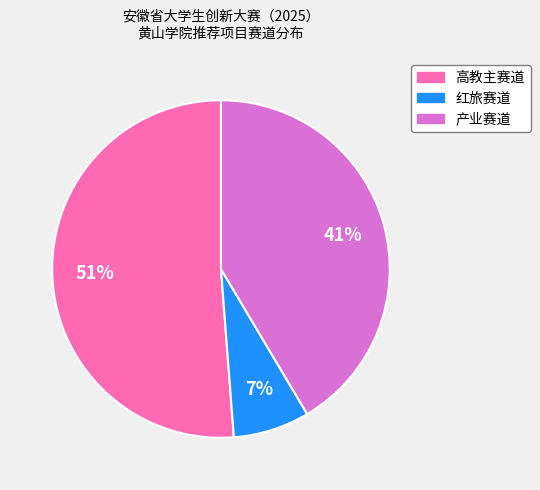

Is it true that 高教主赛道 is 38% of the pie?

False